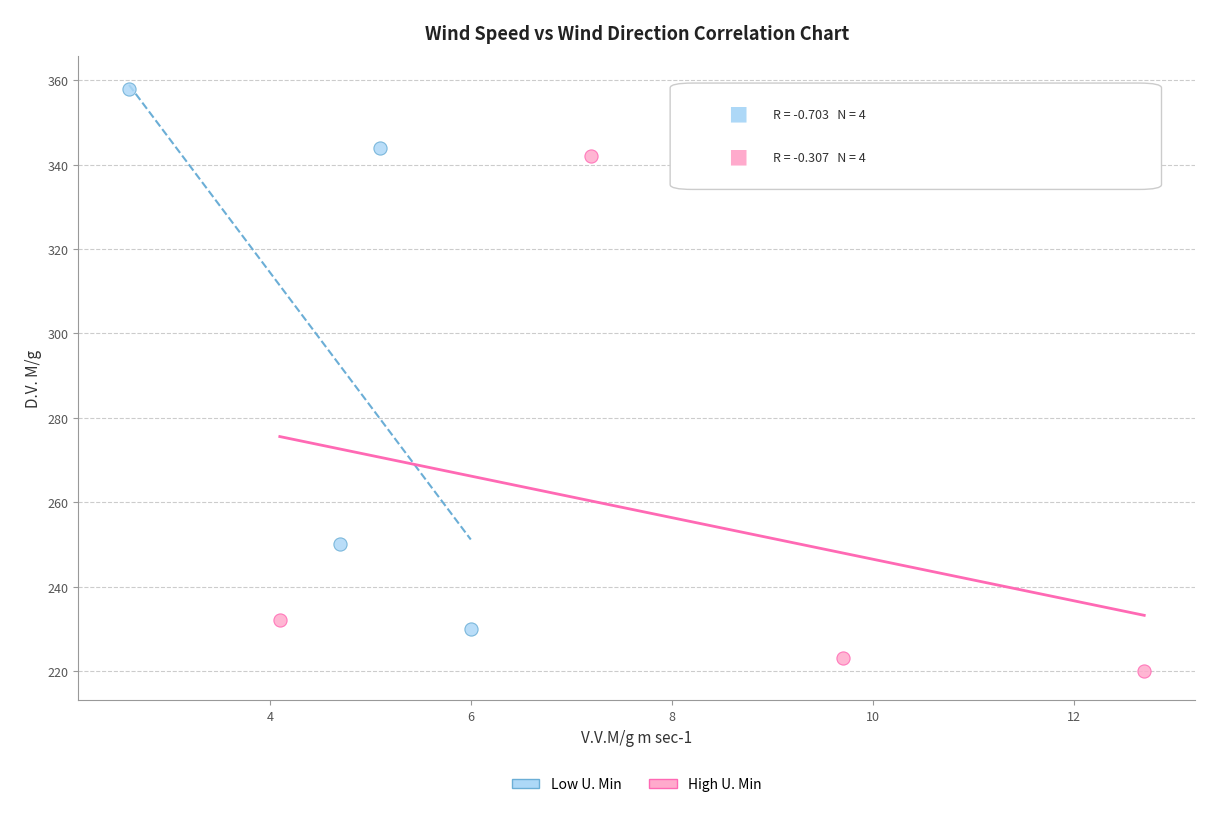

Which series contains the lowest Y value?

High U. Min